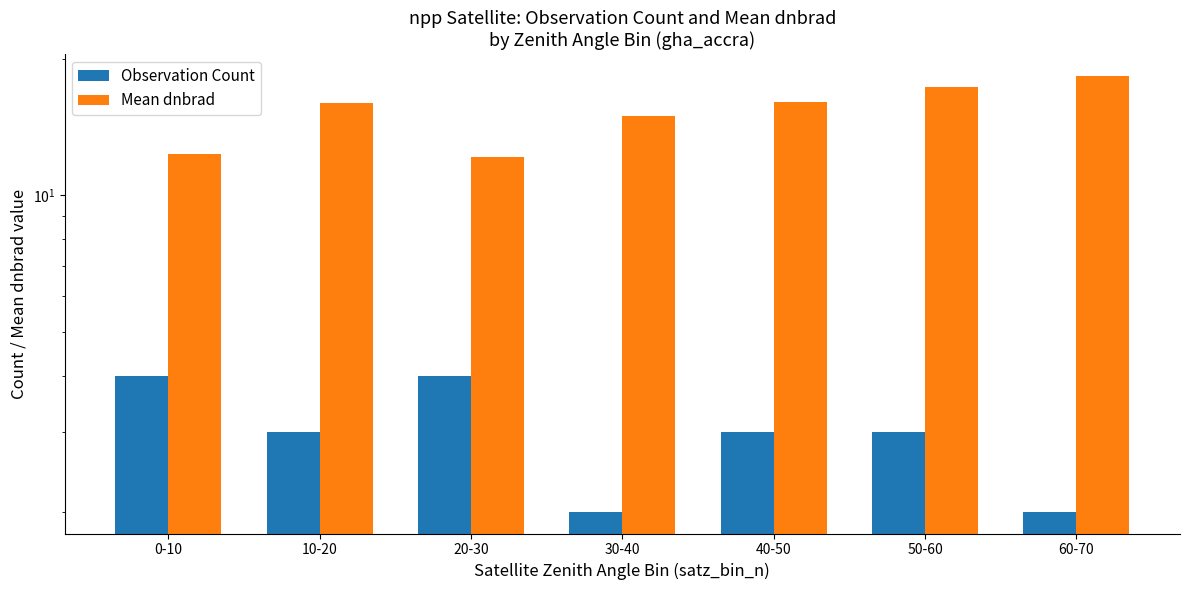

Is it true that Observation Count equals 2.5 at 0-10?

False